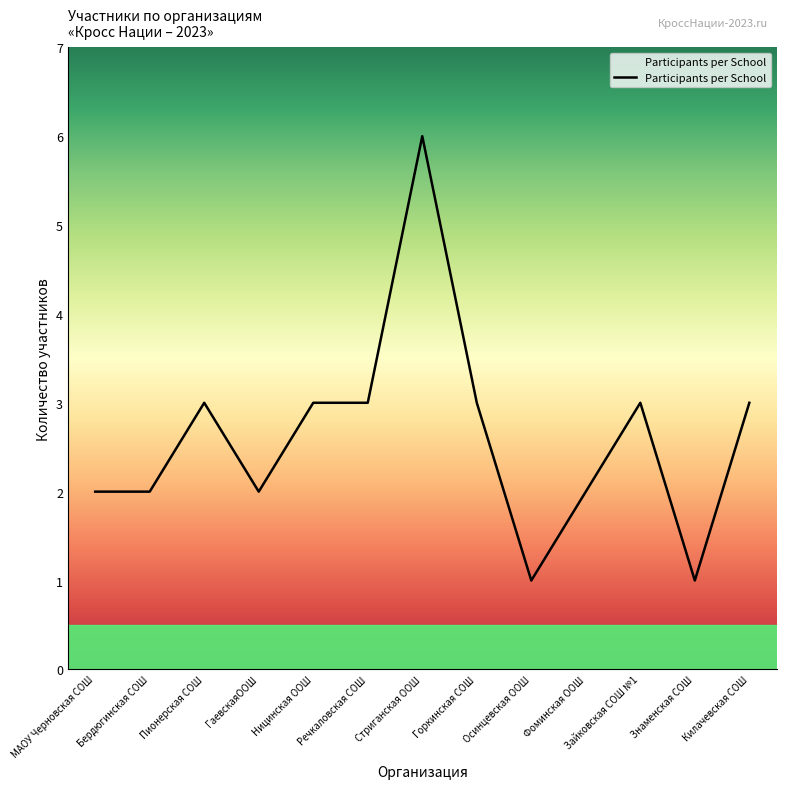

What position from the right is Горкинская СОШ?

6